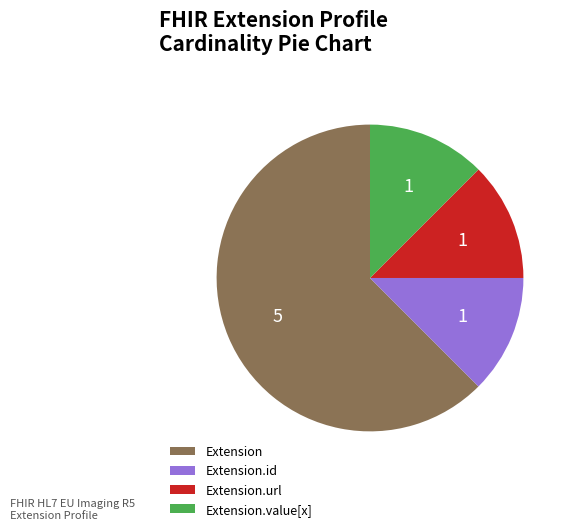

Approximately how many times larger is the value at Extension compared to Extension.id?

5.0